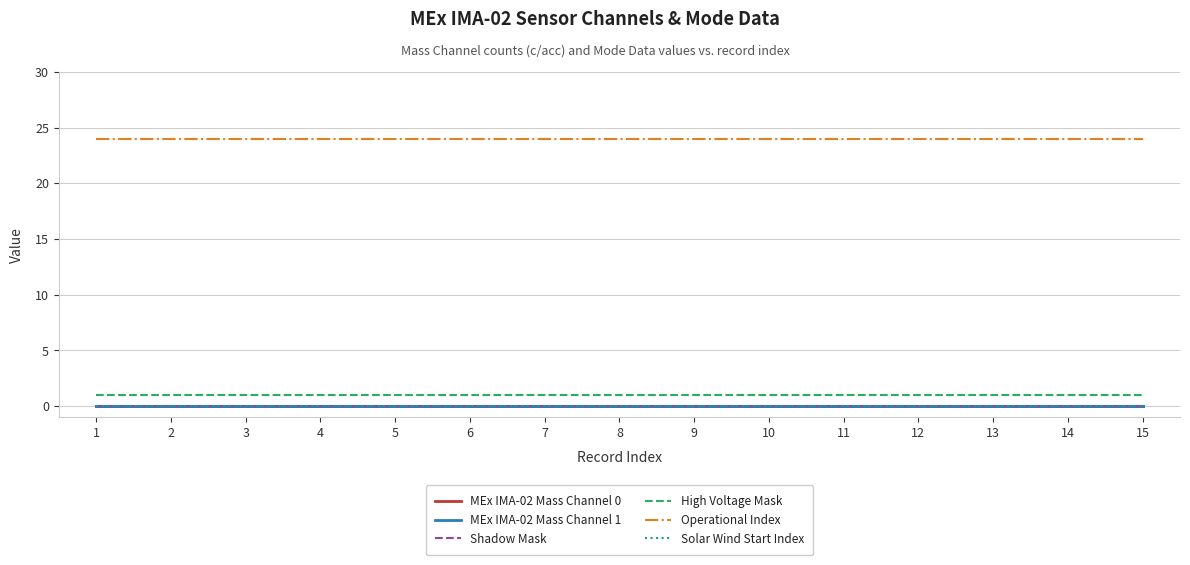

How many lines are shown in the chart?

6